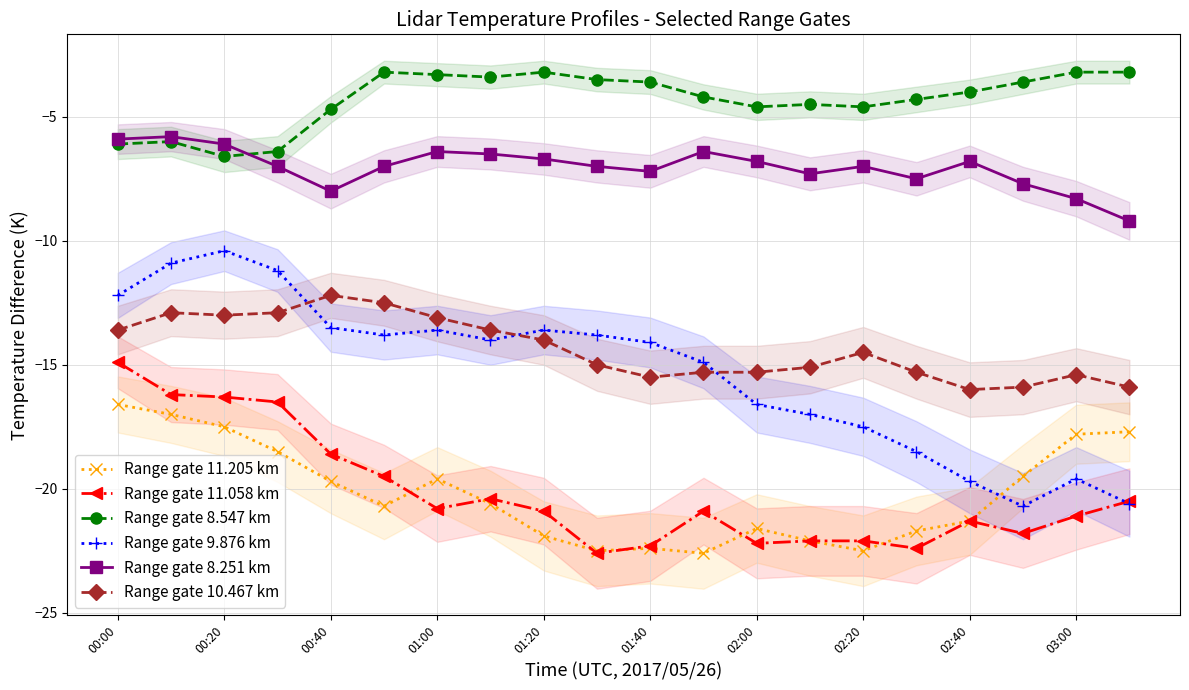

What is the highest value of the Range gate 10.467 km series?

-12.2